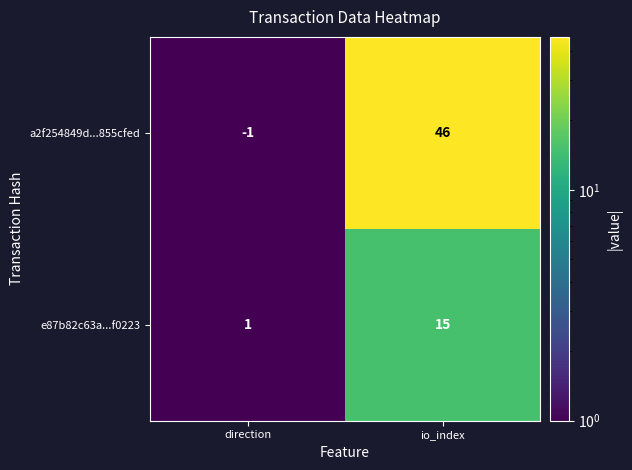

Which series has the largest range (max minus min)?

a2f254849d...855cfed